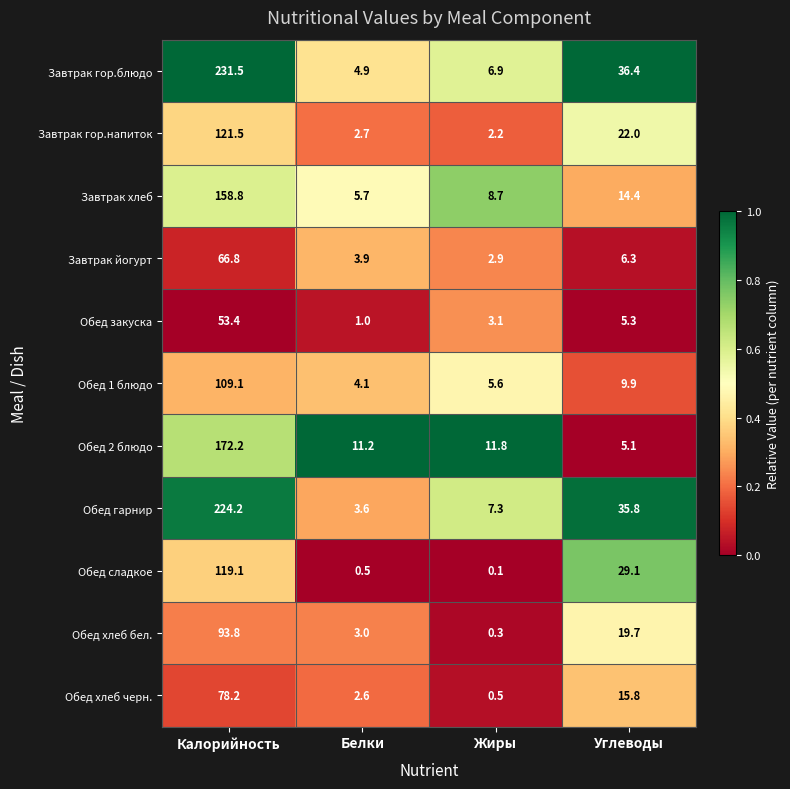

The value of Обед закуска at Углеводы is 5.3. True or false?

True